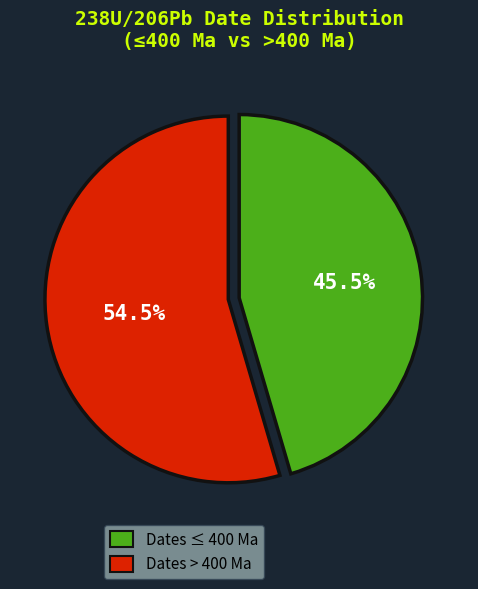

To the nearest percent, what is the difference between the largest and smallest slice percentages?

9%